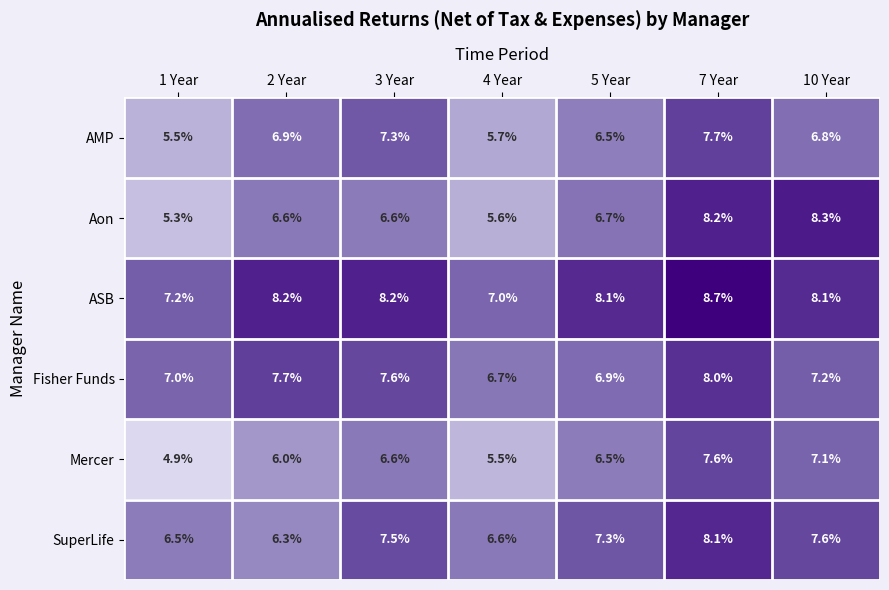

The AMP series shows 3.1 at 4 Year. True or false?

False